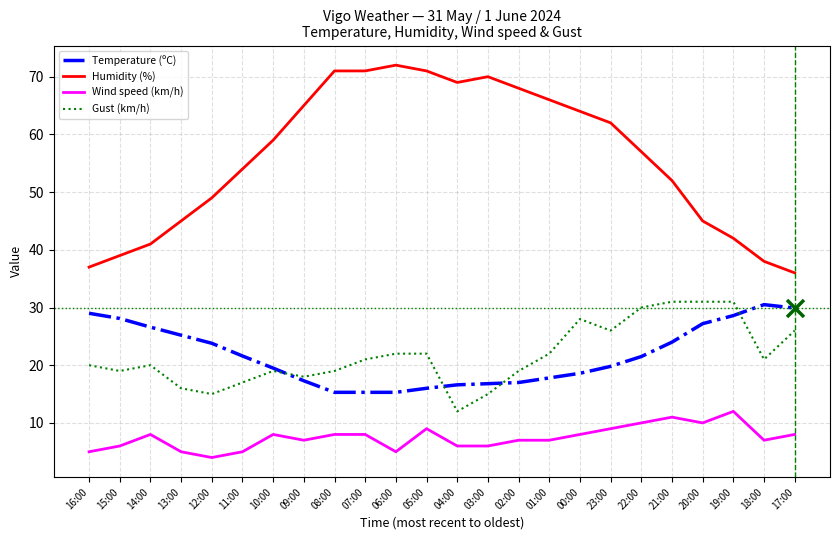

Is the value of Wind speed (km/h) at 11:00 greater than the value of Temperature (ºC) at 07:00?

No